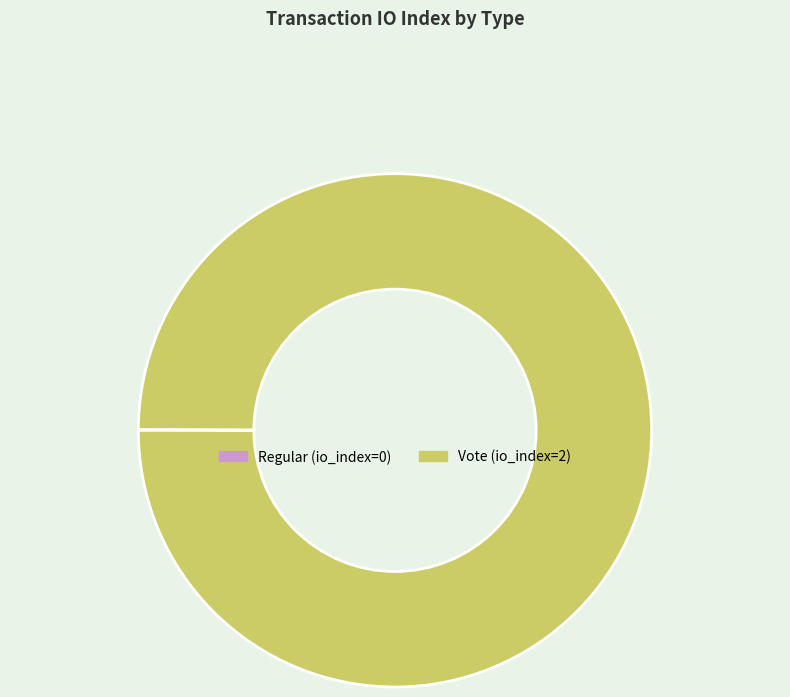

Which slice represents more than half of the pie?

Vote